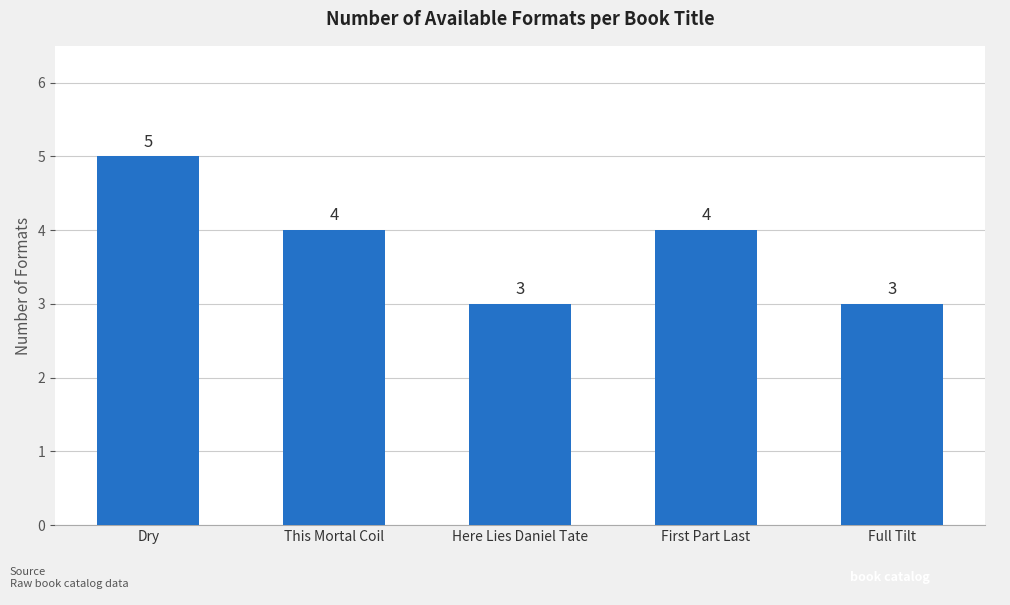

How many data points are less than 4?

2